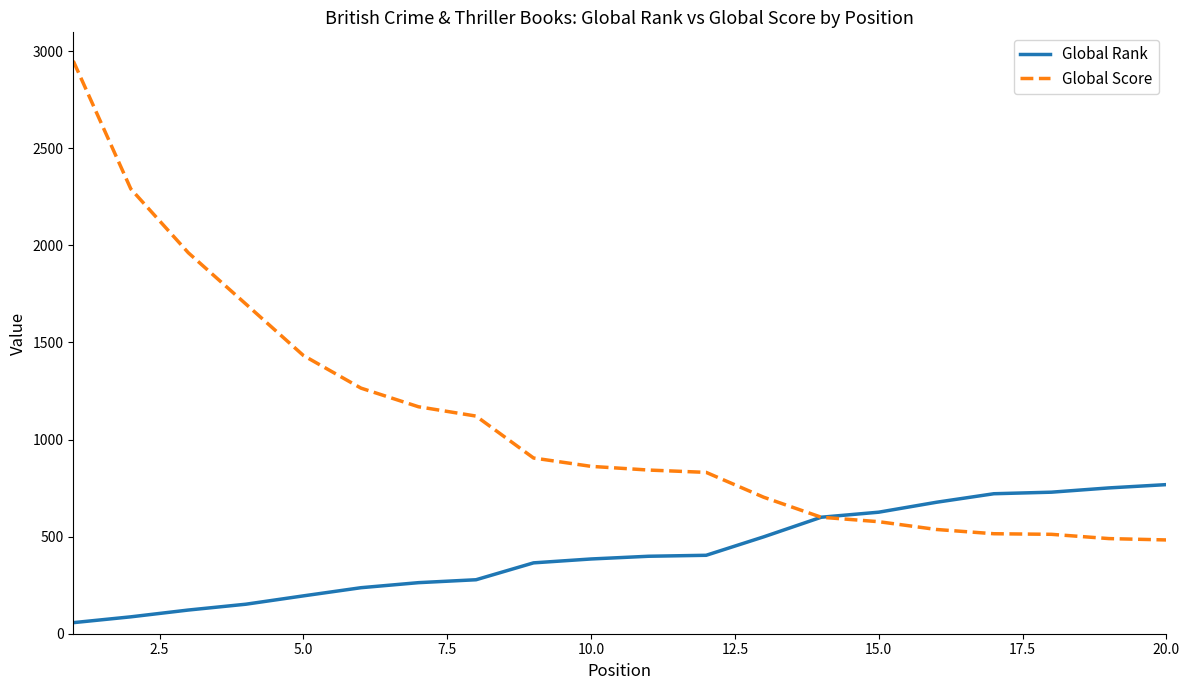

Which series has the largest total across all categories?

Global Score